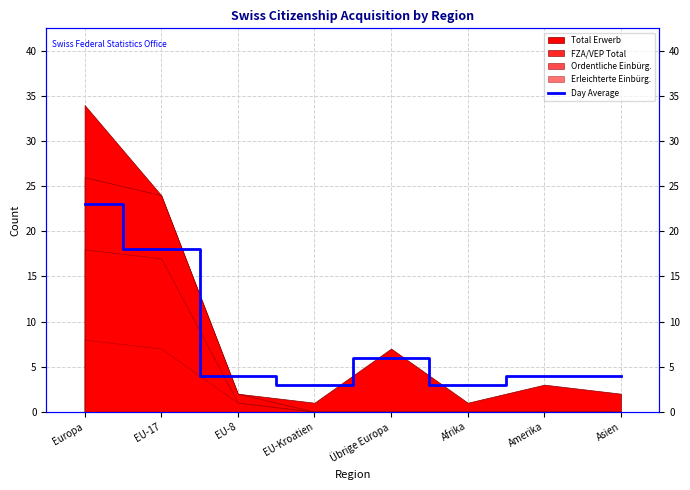

Where is the data nearest to the value 13?

EU-17